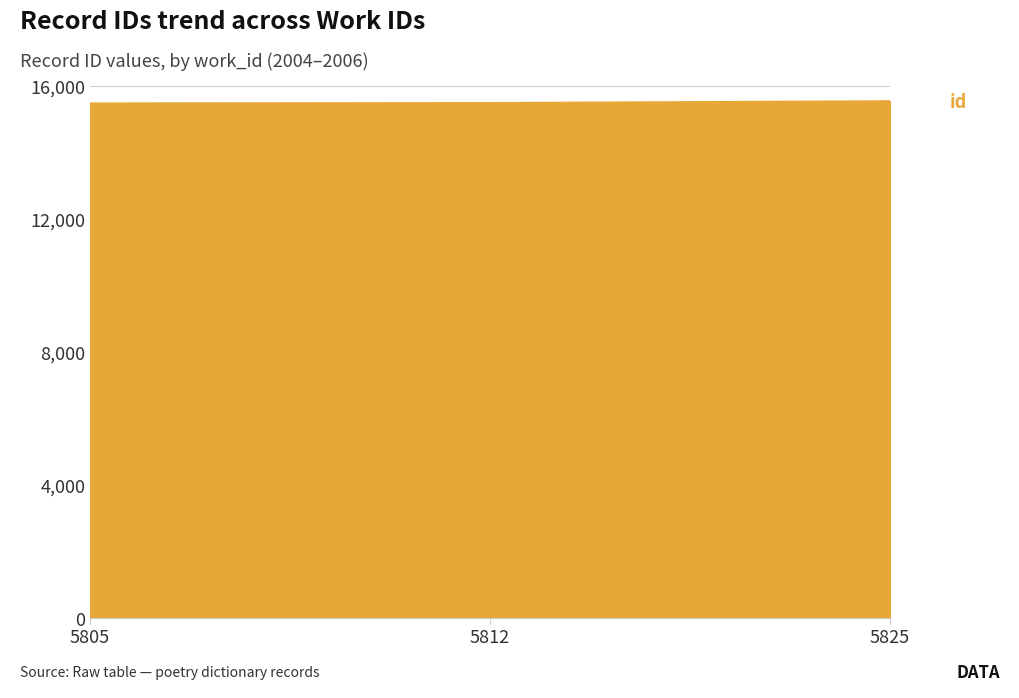

What is the change in value from 5805 to 5825?

+66